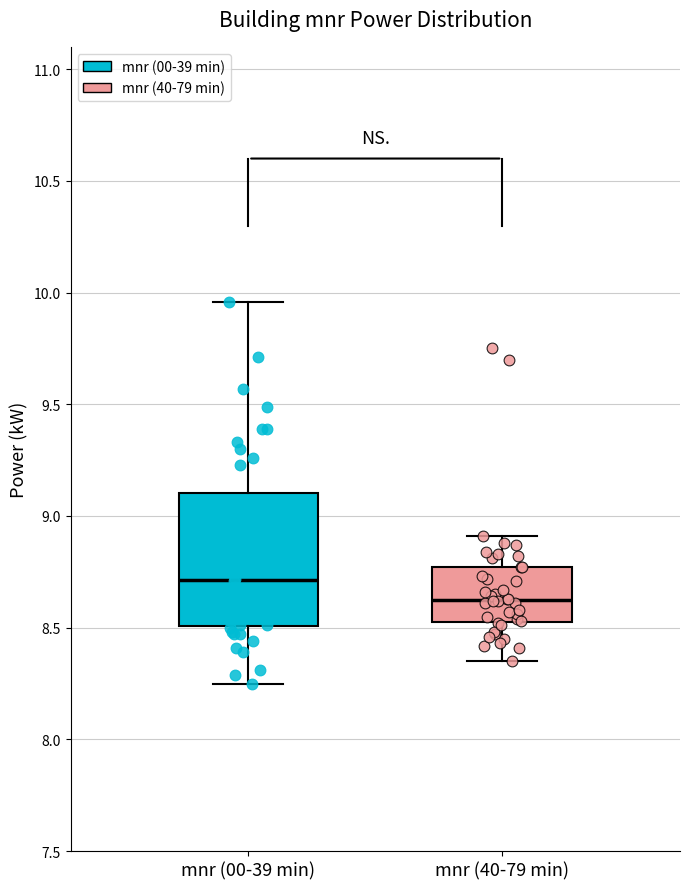

Reading left to right, transcribe this box plot: for each box, give where its median line is, the range the box spans, and where its two whiskers end, as read against the y-axis. The values are not printed on the chart, so give them approximately, as read against the axis.

mnr (00-39 min): median 8.70, box 8.50 to 9.10, whiskers 8.25 to 9.95
mnr (40-79 min): median 8.65, box 8.55 to 8.75, whiskers 8.35 to 8.90